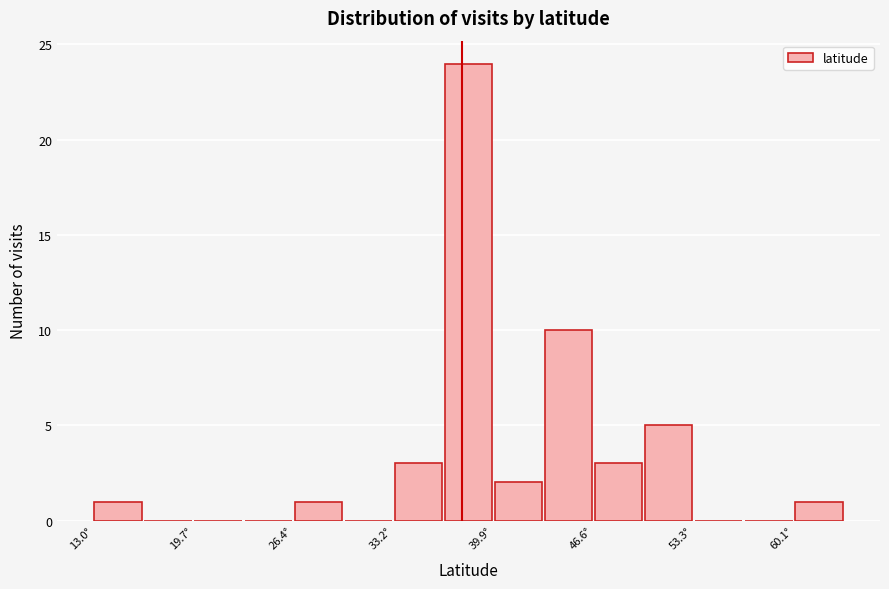

Read against the x-axis, roughly where is the centre of the tallest bar?

38